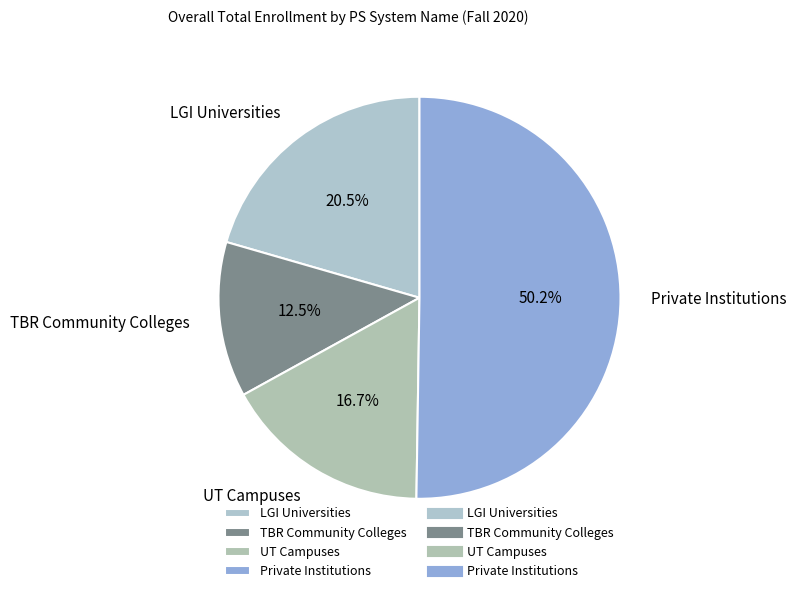

What is the smallest slice in the pie chart?

TBR Community Colleges